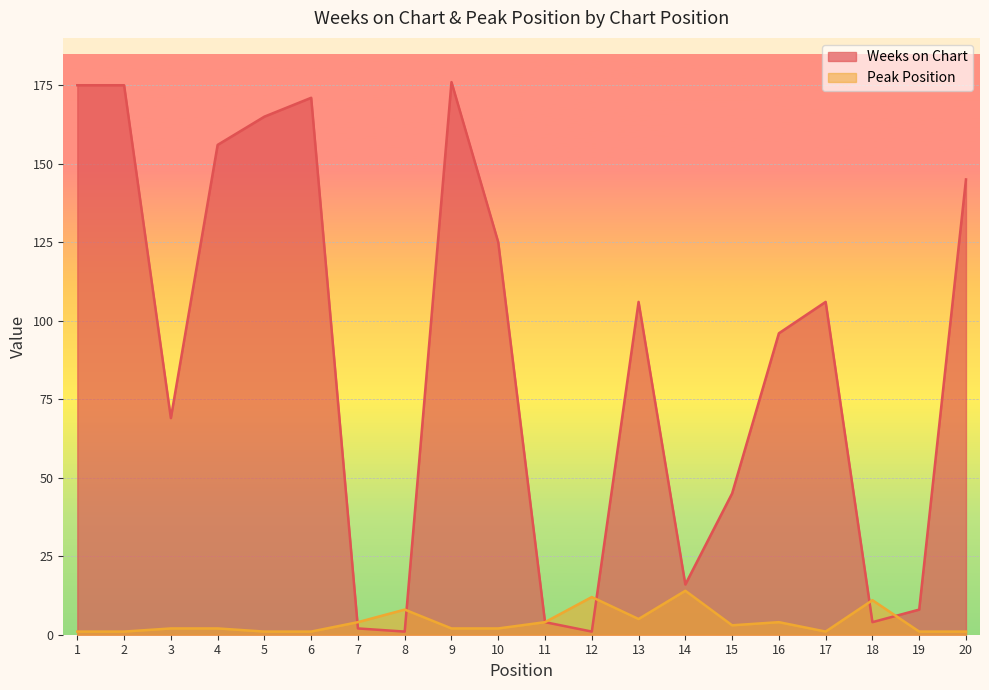

Which has a higher value, 20 or 8?

20